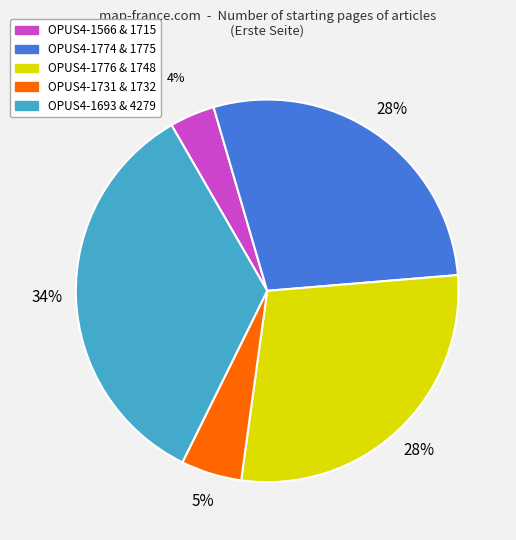

How many segments does this pie chart have?

5